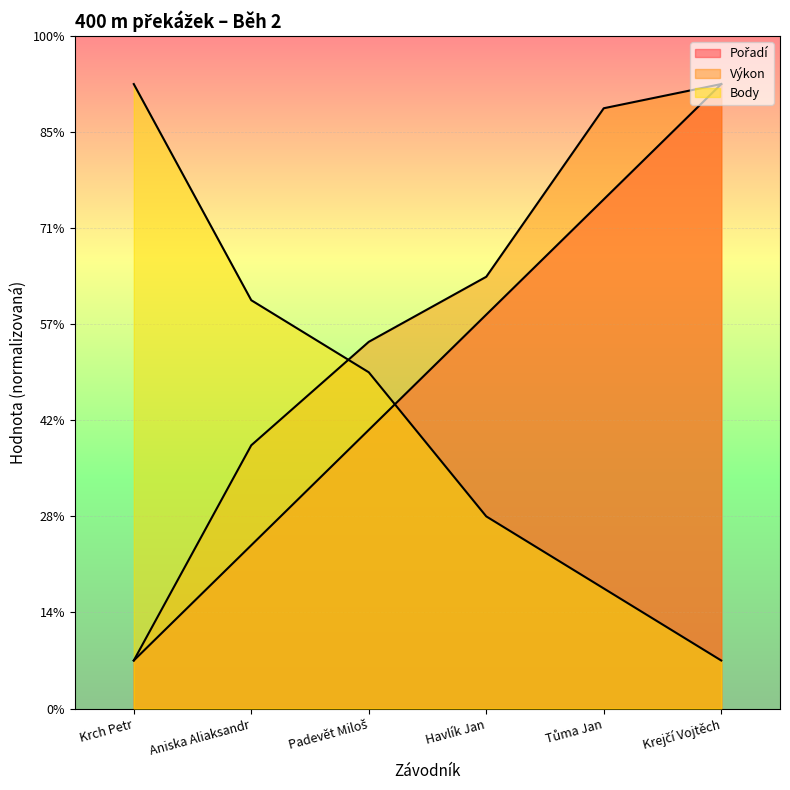

Is the value of Pořadí at Krch Petr greater than the value of Výkon at Krejčí Vojtěch?

No